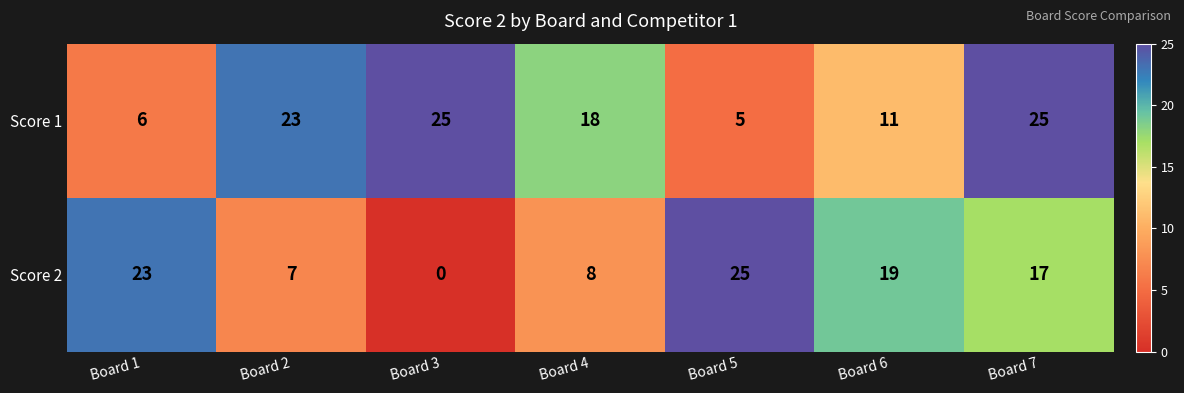

How many data points does each series have?

7